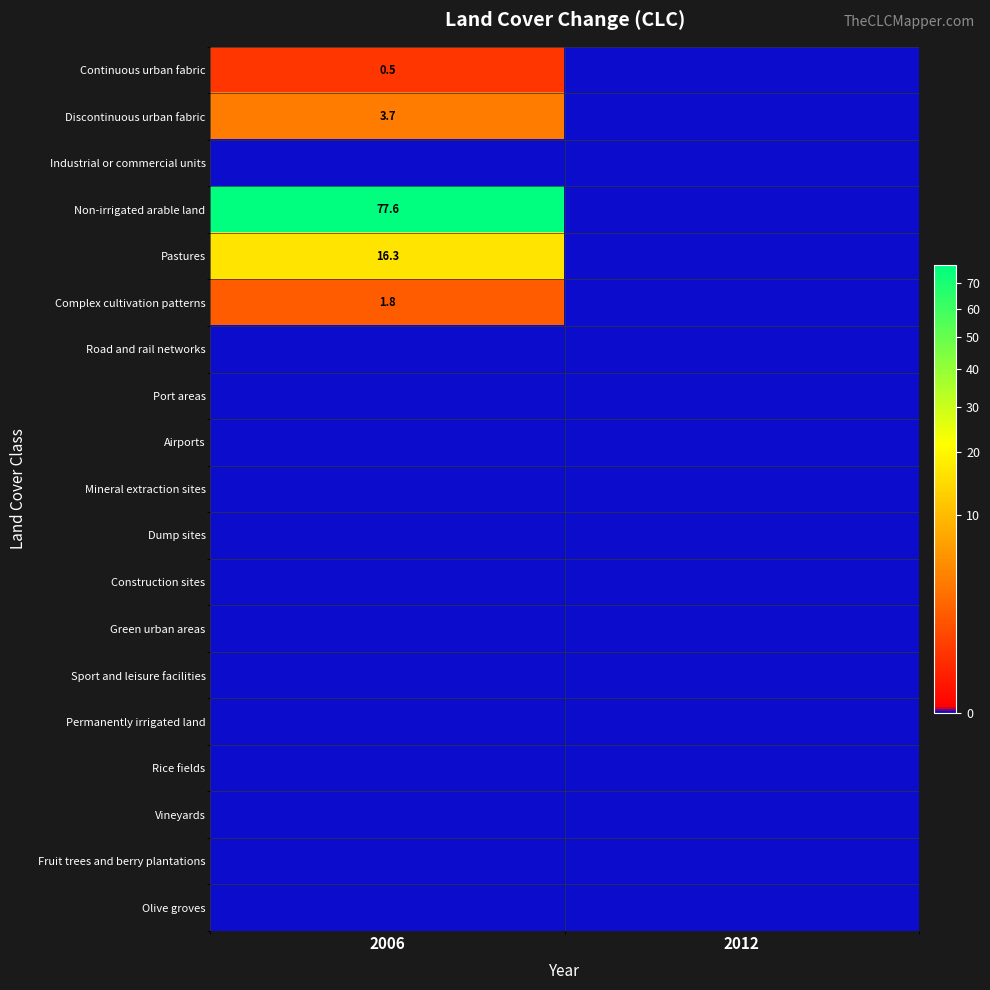

Which series has the largest range (max minus min)?

Non-irrigated arable land